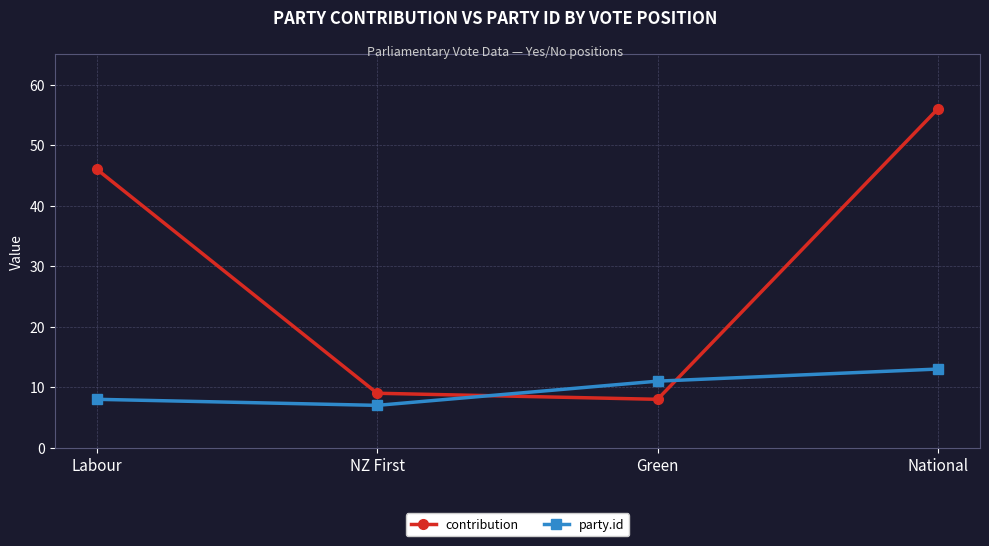

The value of contribution at National is 83. True or false?

False